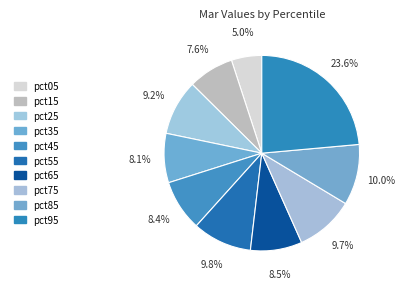

How many slices are in this pie chart?

10